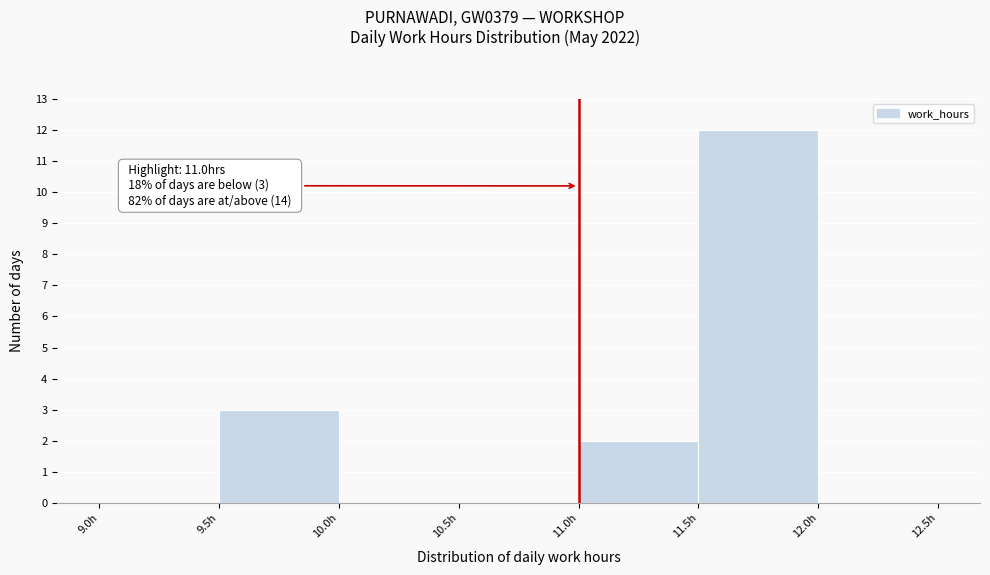

Which range on the x-axis has the tallest bar?

11.5 to 12.0